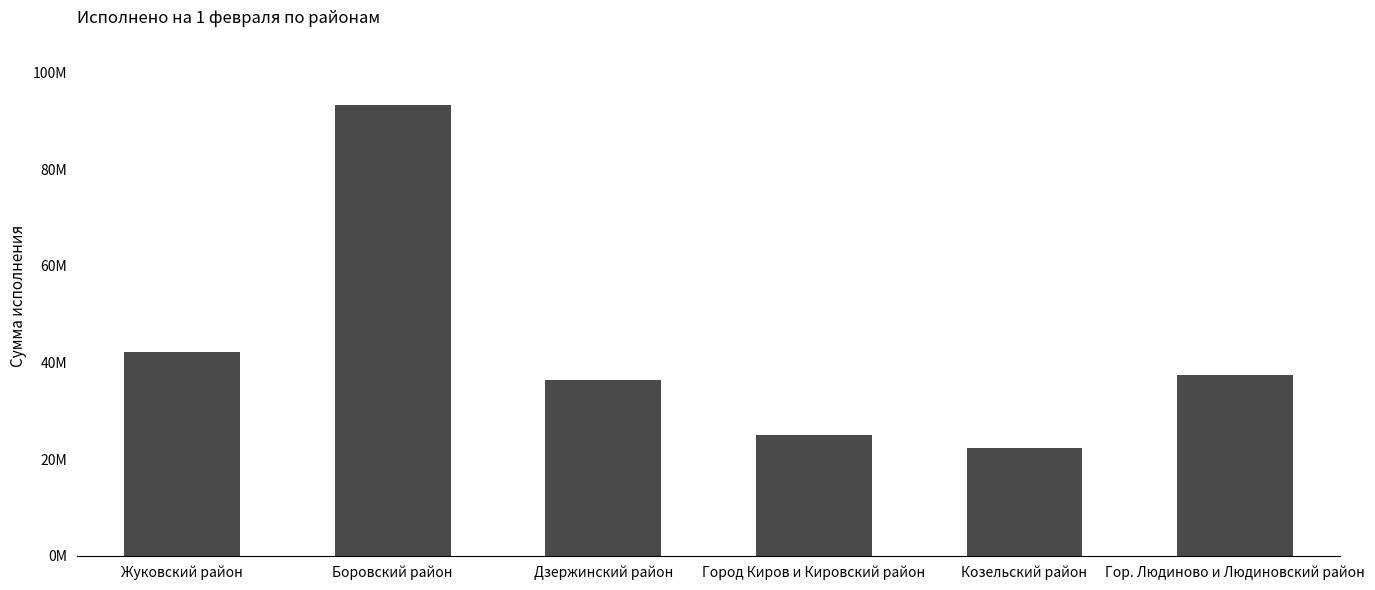

What is the label of the 6th bar from the right?

Жуковский район